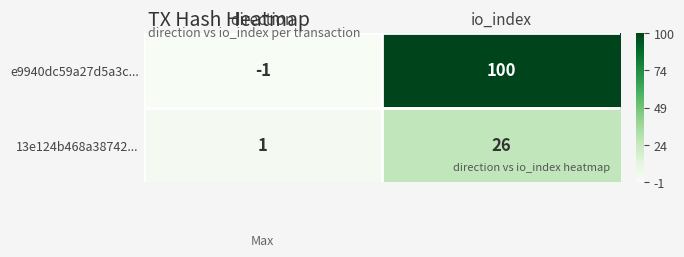

The value of 13e124b468a38742... at io_index is 46. True or false?

False